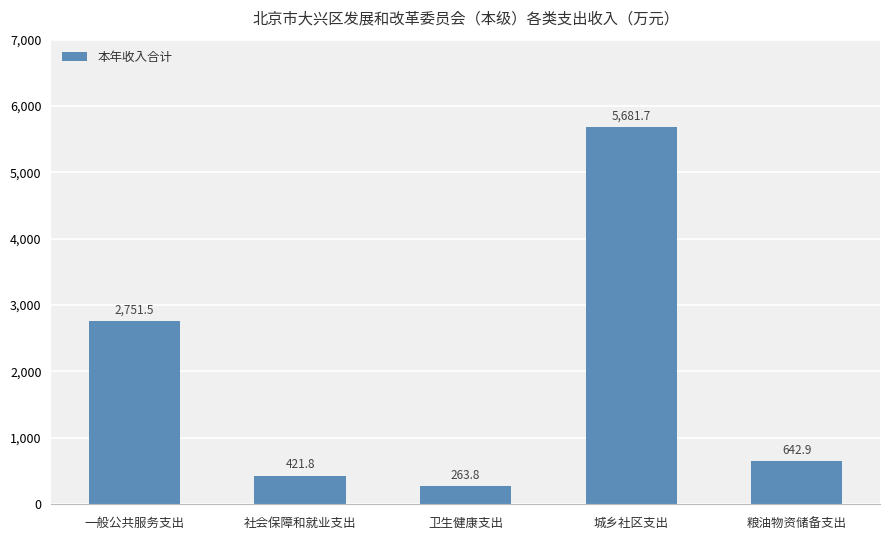

Are the bars grouped side by side (vs. stacked)?

No